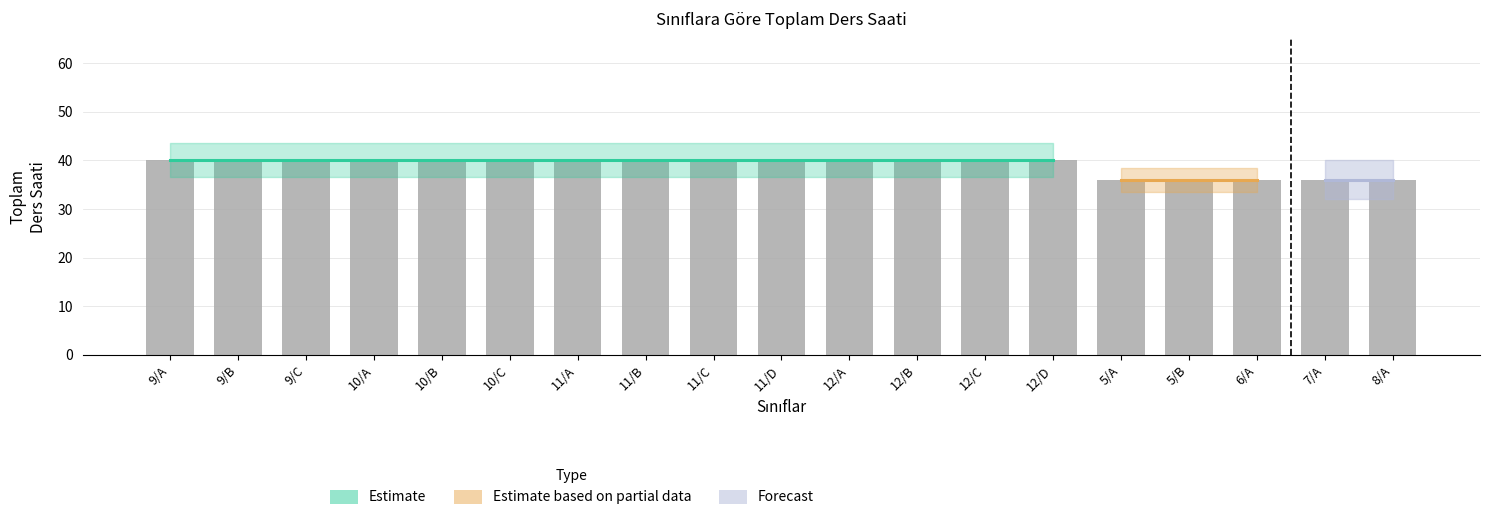

Reading left to right, transcribe all the data shown in this chart.

40	40	40	40	40	40	40	40	40	40	40	40	40	40	36	36	36	36	36